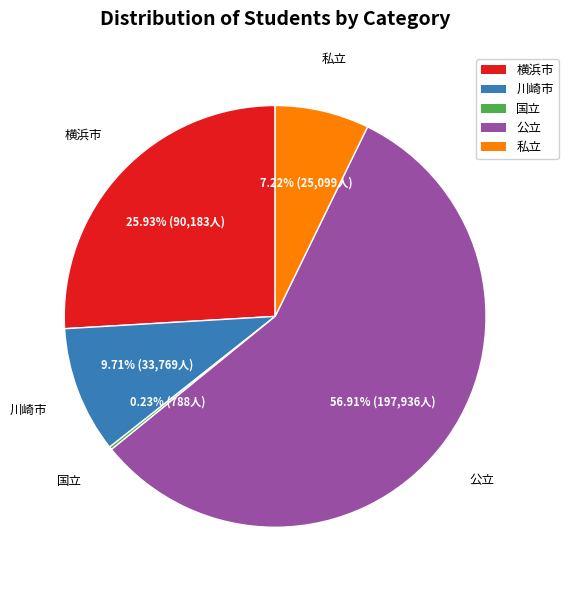

To the nearest percent, what portion does 公立 represent?

57%